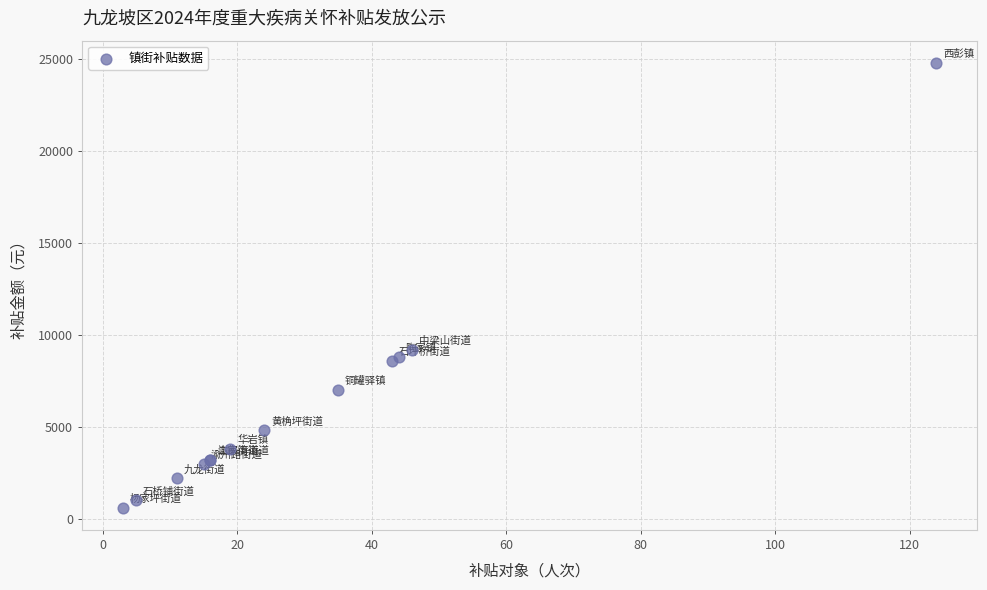

What Y value in the scatter plot is closest to 12700?

9200